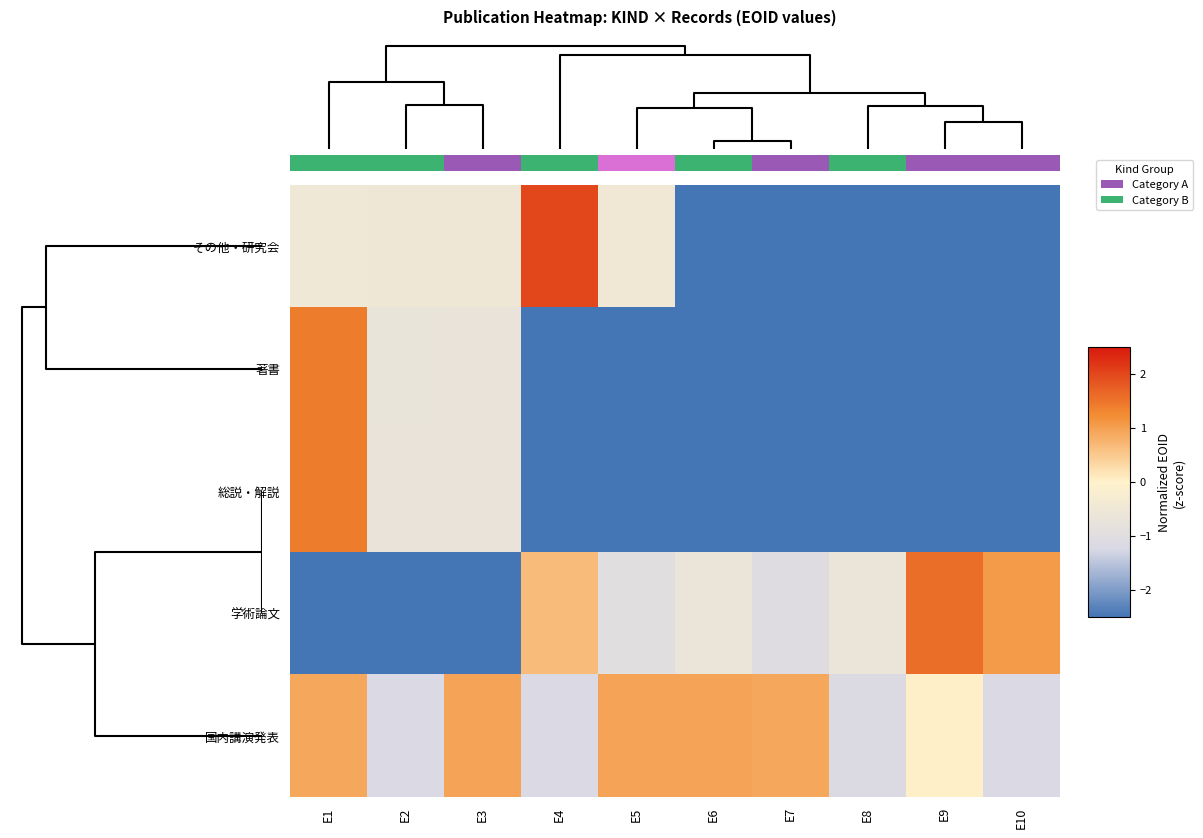

At how many categories does at least one series exceed -2?

10